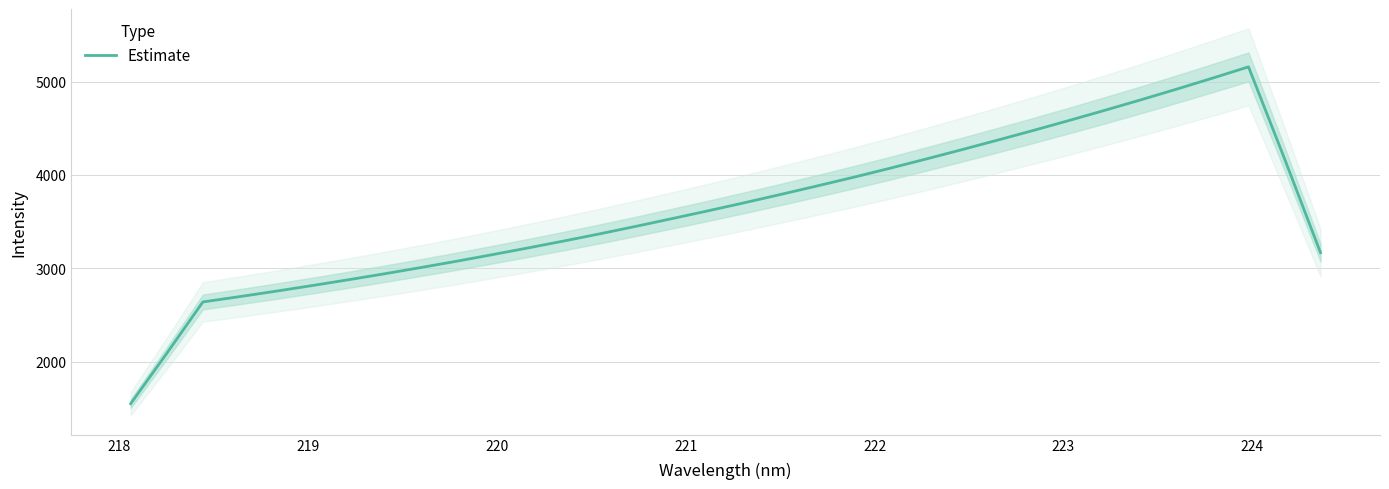

What is the maximum value for Estimate?

5157.4